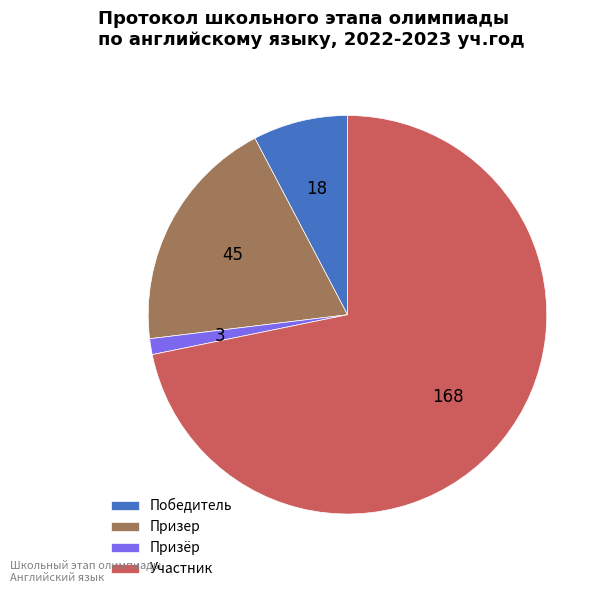

Count the number of slices in the pie.

4